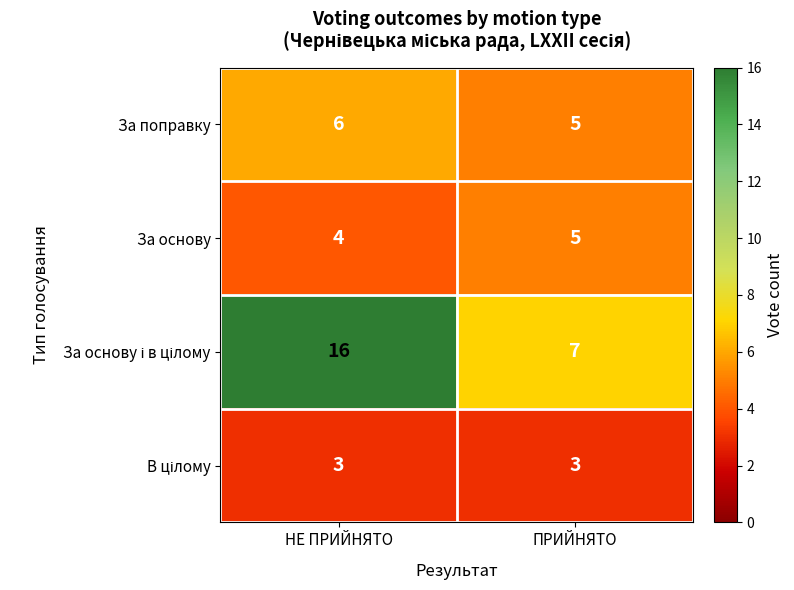

What is the spread (max minus min) of values at НЕ ПРИЙНЯТО?

13